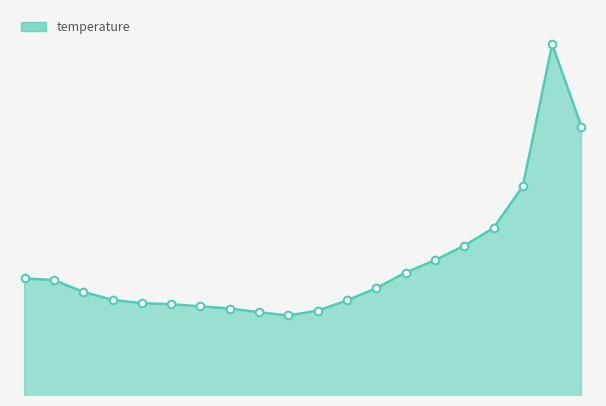

Does the chart have visible grid lines?

No